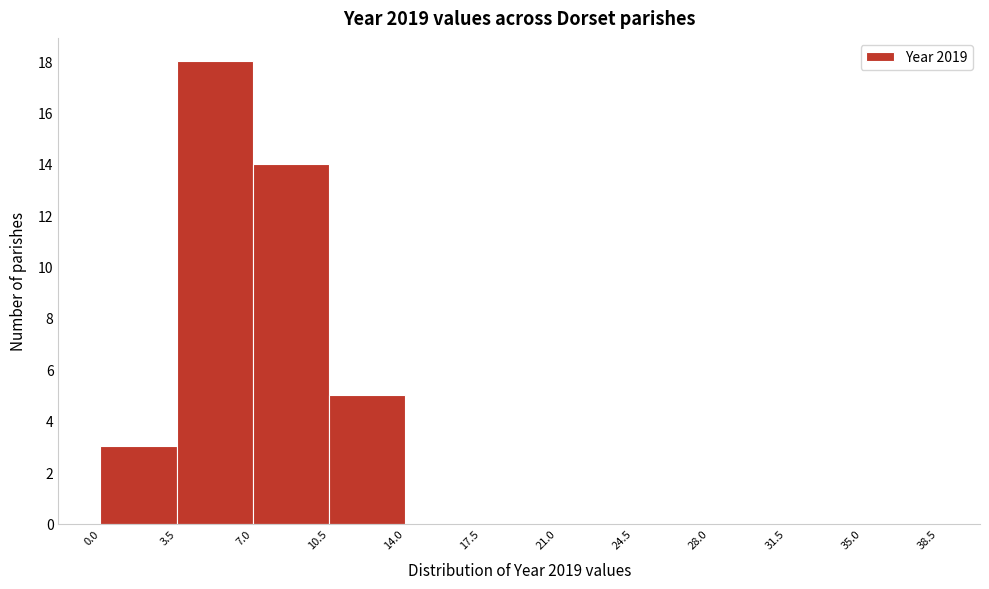

Over which range of the x-axis is the bar tallest?

3.5 to 7.0